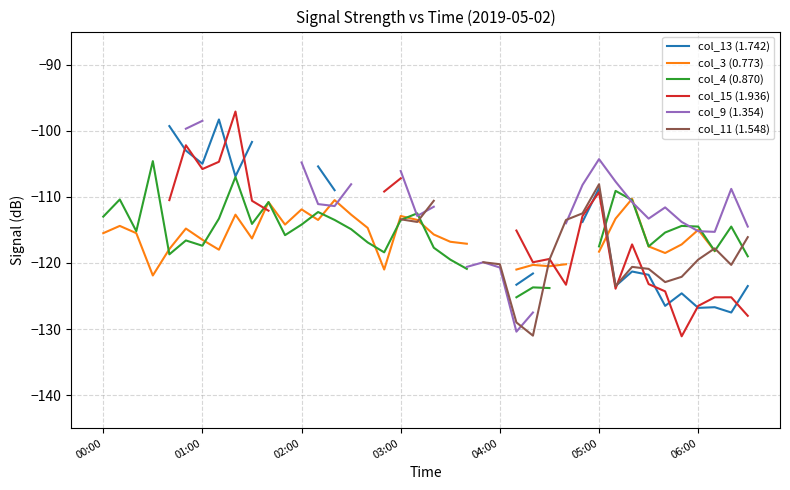

What is the total value across all series at 35?

-723.2